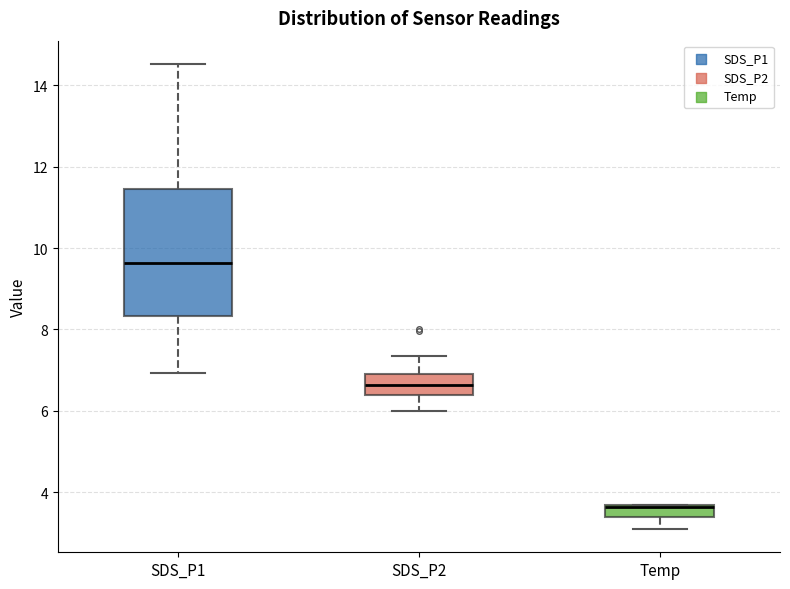

Reading left to right, transcribe this box plot: for each box, give where its median line is, the range the box spans, and where its two whiskers end, as read against the y-axis. The values are not printed on the chart, so give them approximately, as read against the axis.

SDS_P1: median 9.6, box 8.4 to 11.4, whiskers 7.0 to 14.6
SDS_P2: median 6.6, box 6.4 to 7.0, whiskers 6.0 to 7.4
Temp: median 3.6 (drawn on the box's upper edge), box 3.4 to 3.8, whiskers 3.2 to 3.8